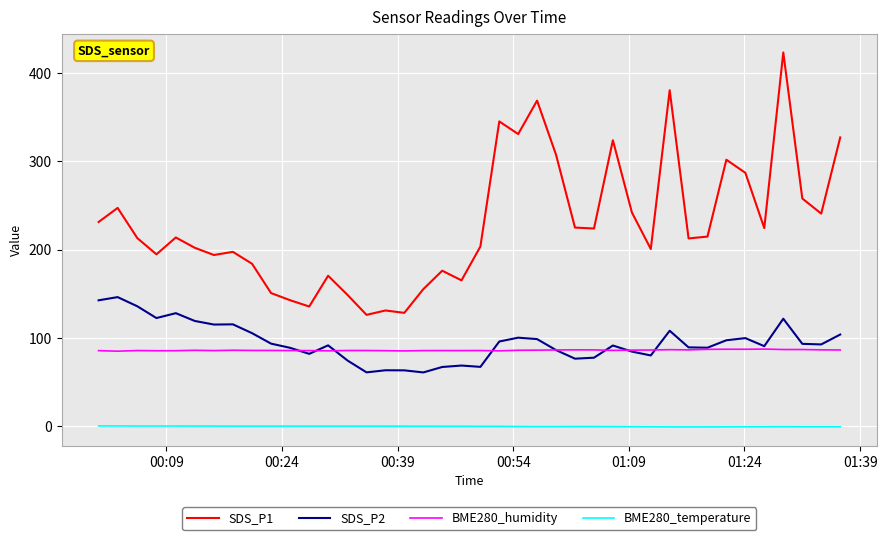

Which series has the largest range (max minus min)?

SDS_P1